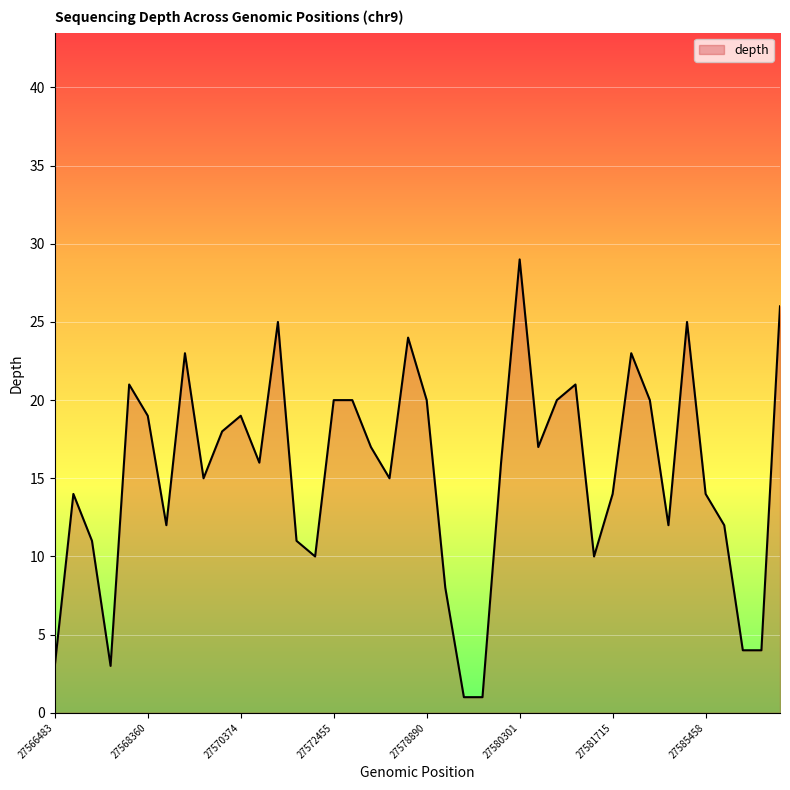

What is the smallest value displayed?

1